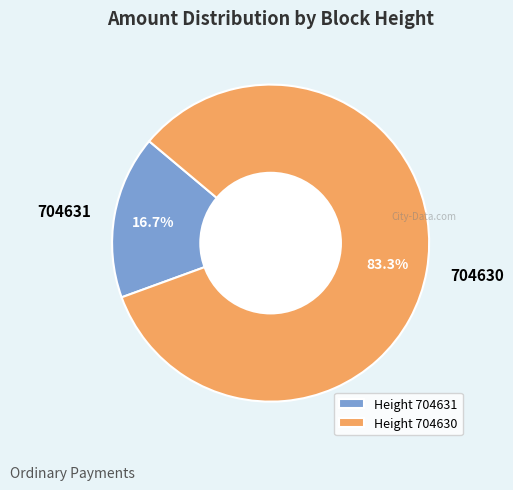

To the nearest percent, what is the average slice percentage?

50%